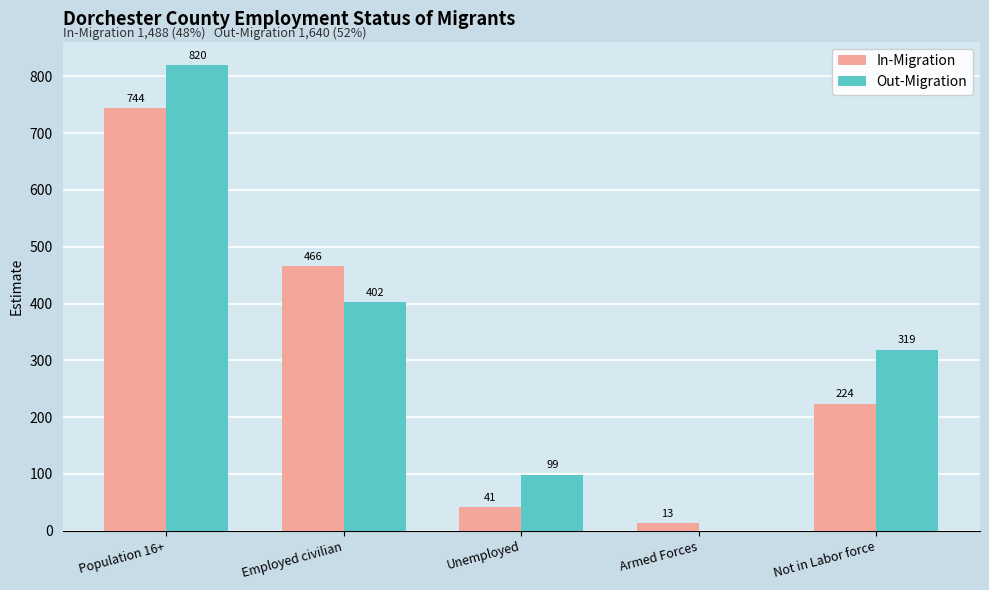

What is the greatest value displayed?

820